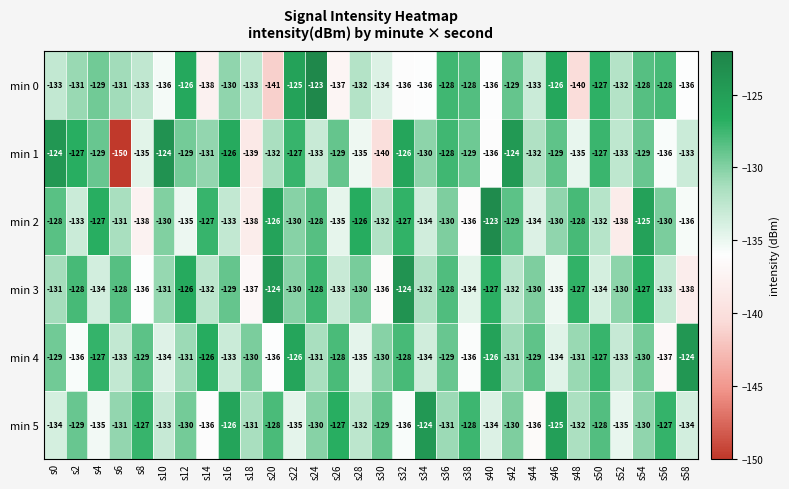

What is the difference between the maximum and second lowest values in the min 0 series?

17